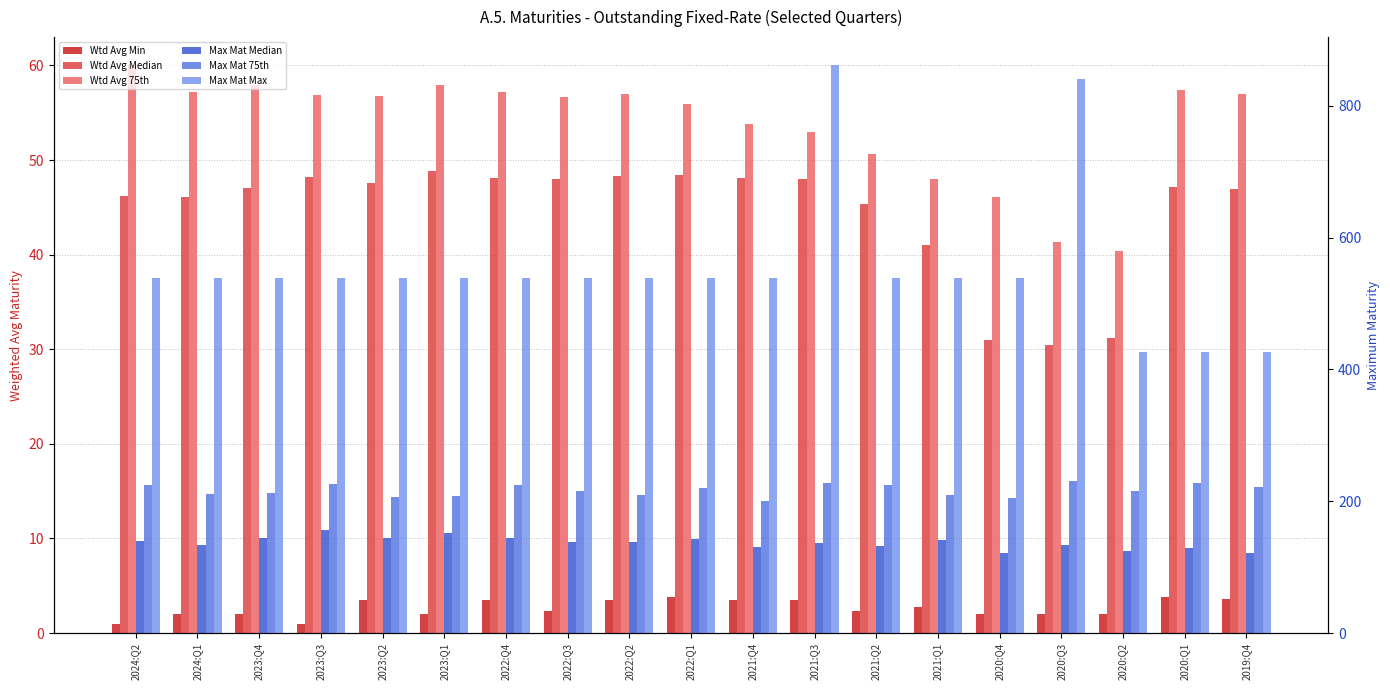

Reading right to left, extract all data points from this chart.

Wtd Avg Min: 3.6	3.8	2.0	2.0	2.0	2.8	2.3	3.4	3.5	3.8	3.4	2.4	3.5	2.0	3.5	1.0	2.0	2.0	1.0
Wtd Avg Median: 47.0	47.2	31.2	30.5	31.0	41.0	45.4	48.0	48.1	48.4	48.3	48.0	48.1	48.8	47.6	48.2	47.0	46.1	46.2
Wtd Avg 75th: 57.0	57.4	40.4	41.4	46.1	48.0	50.6	53.0	53.8	56.0	57.0	56.7	57.1	57.9	56.8	56.8	57.9	57.2	60.0
Max Mat Median: 122.0	129.5	124.0	133.0	122.0	141.0	132.0	137.0	131.0	143.0	138.0	138.7	144.0	152.0	144.0	156.0	143.8	134.0	139.0
Max Mat 75th: 222.0	228.2	216.0	230.2	205.3	209.0	225.0	227.0	200.4	220.0	210.0	215.5	224.2	208.0	207.0	225.6	212.0	211.0	224.0
Max Mat Max: 426.0	426.0	426.0	840.0	538.0	538.0	538.0	861.0	538.0	538.0	538.0	538.0	538.0	538.0	538.0	538.0	538.0	538.0	538.0